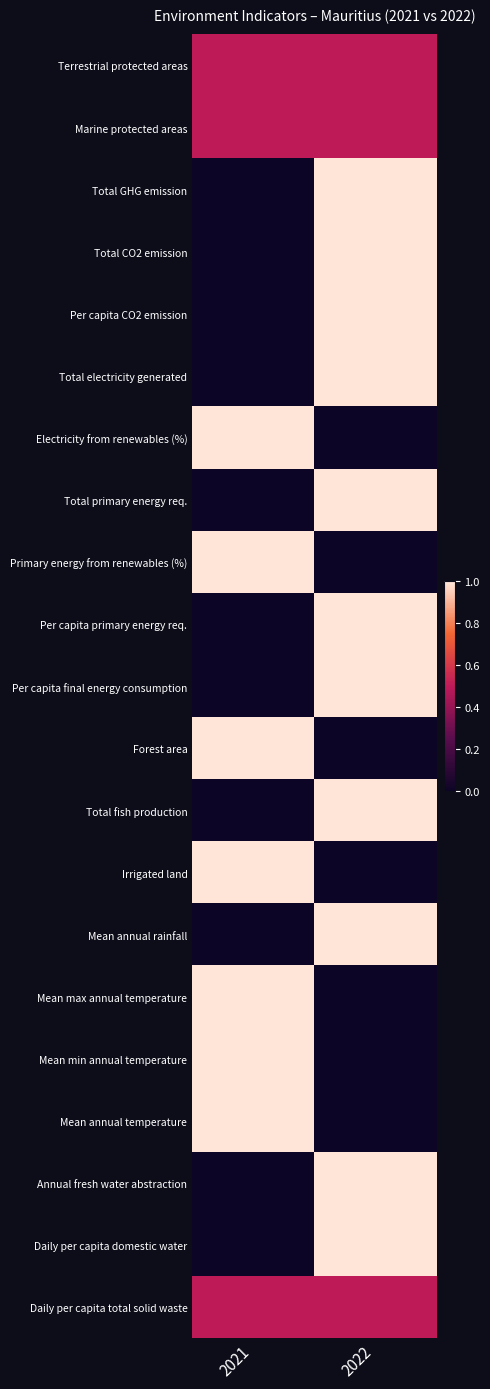

Which series has the largest total across all categories?

Terrestrial protected areas